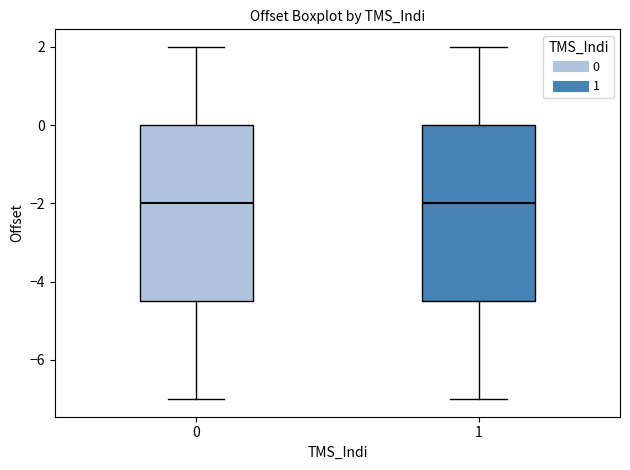

Where is the lower edge of the box at x = 1 on the y-axis? The values are not printed on the chart, so give them approximately, as read against the axis.

-4.4